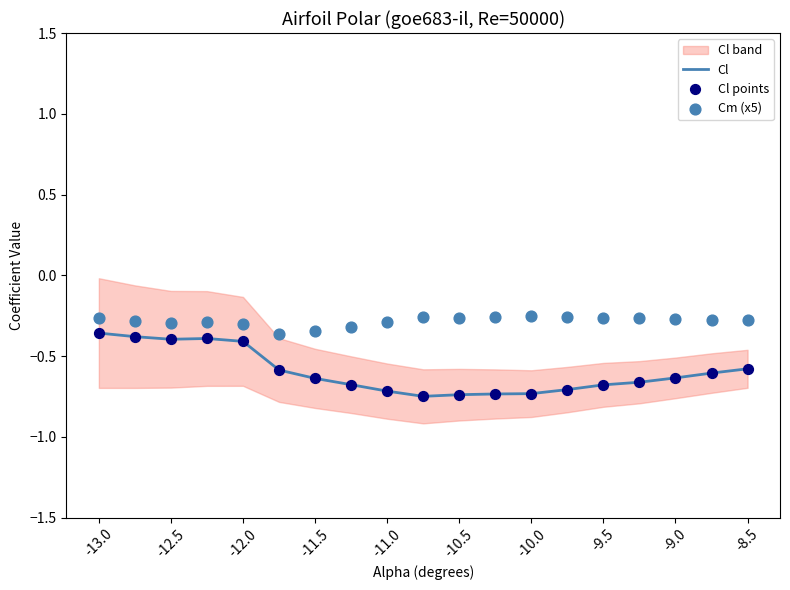

True or false: Cl has a value of -0.4 at -10.0.

False